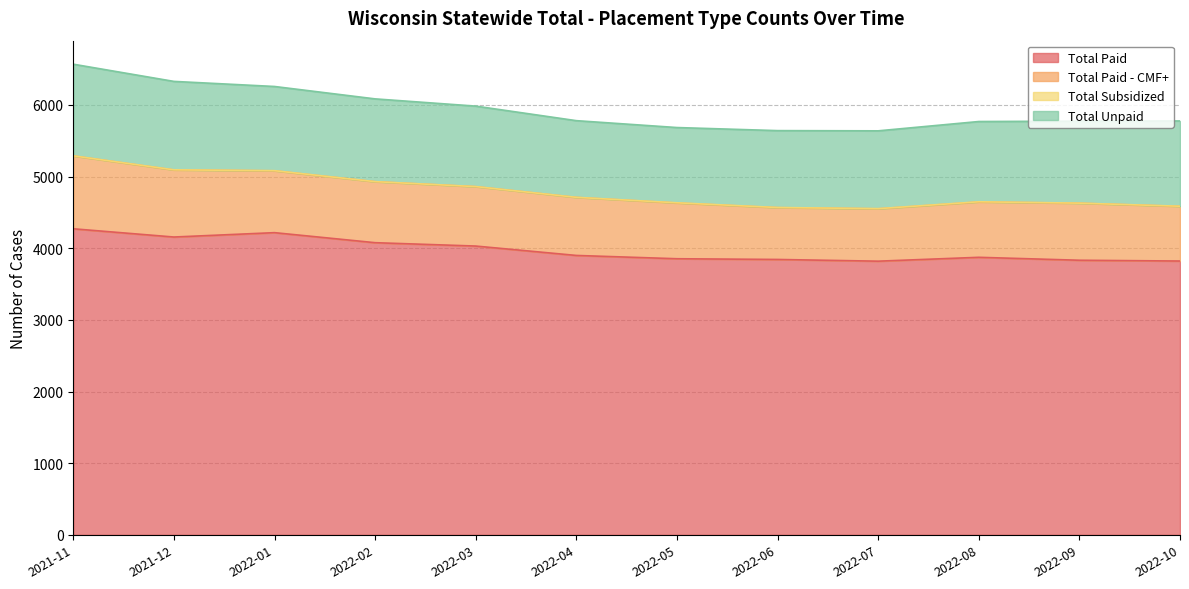

True or false: Total Paid has more than 1 points higher than both neighbors.

True